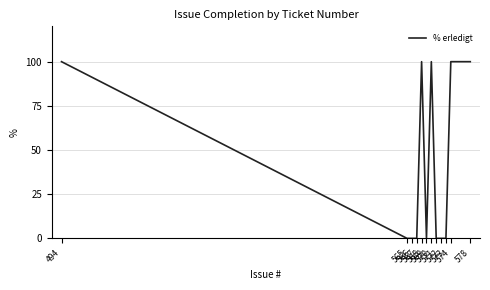

Reading right to left, list all the values displayed in this chart.

578=100	574=100	573=0	572=0	571=0	570=100	569=0	568=100	567=0	566=0	565=0	494=100